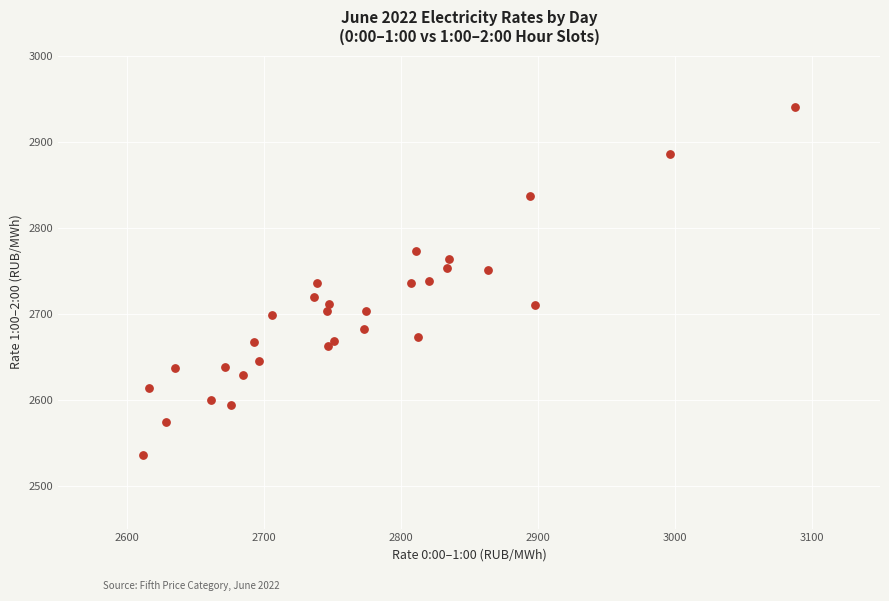

What is the range of Y values (max minus min)?

404.6